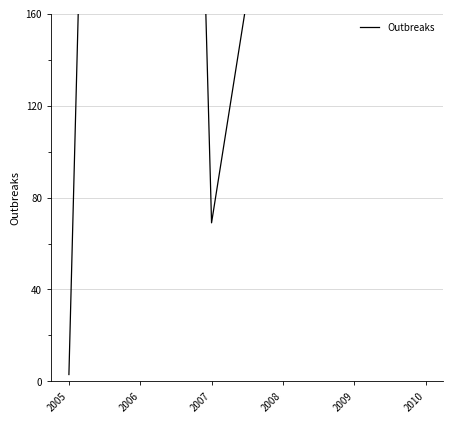

What is the sum of all values?

2346